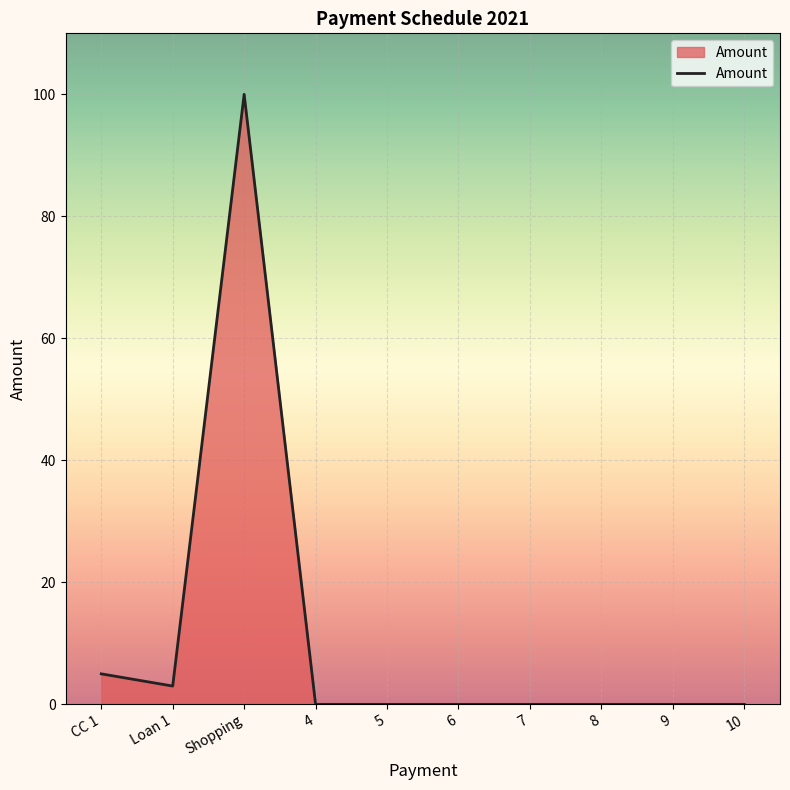

What is the difference between the maximum and second lowest values?

100